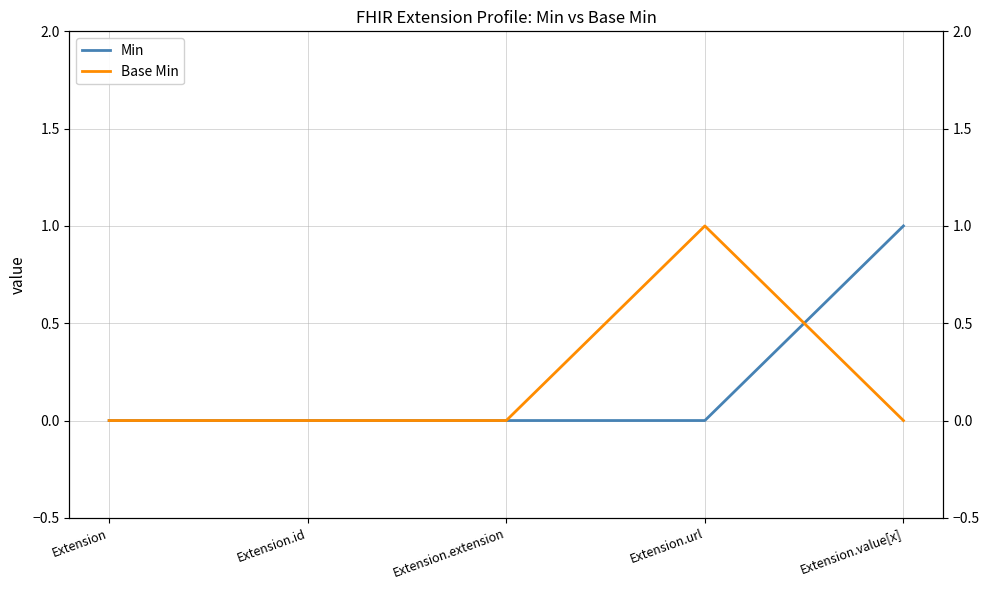

Which series changed the most between Extension.extension and Extension.url?

Base Min